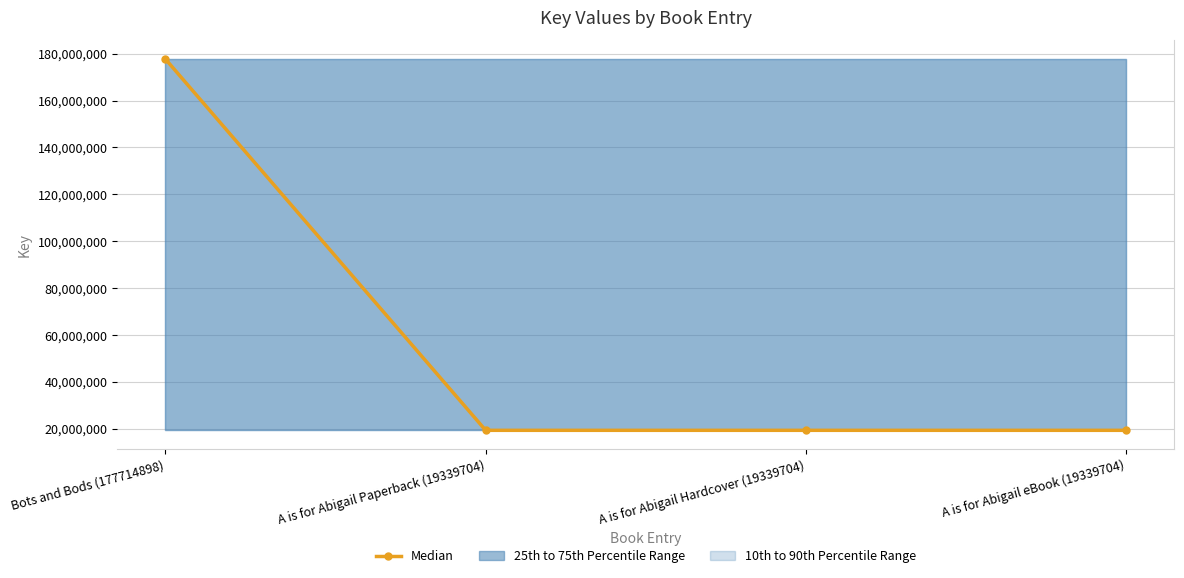

What is the label of the 3rd point from the right?

A is for Abigail Paperback (19339704)